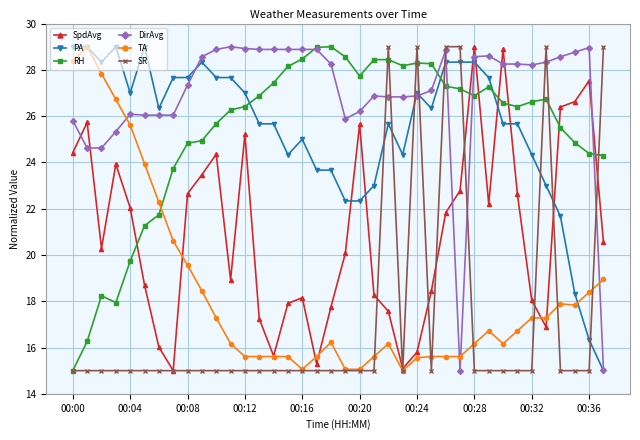

What are all the series names shown in the legend?

SpdAvg, PA, RH, DirAvg, TA, SR